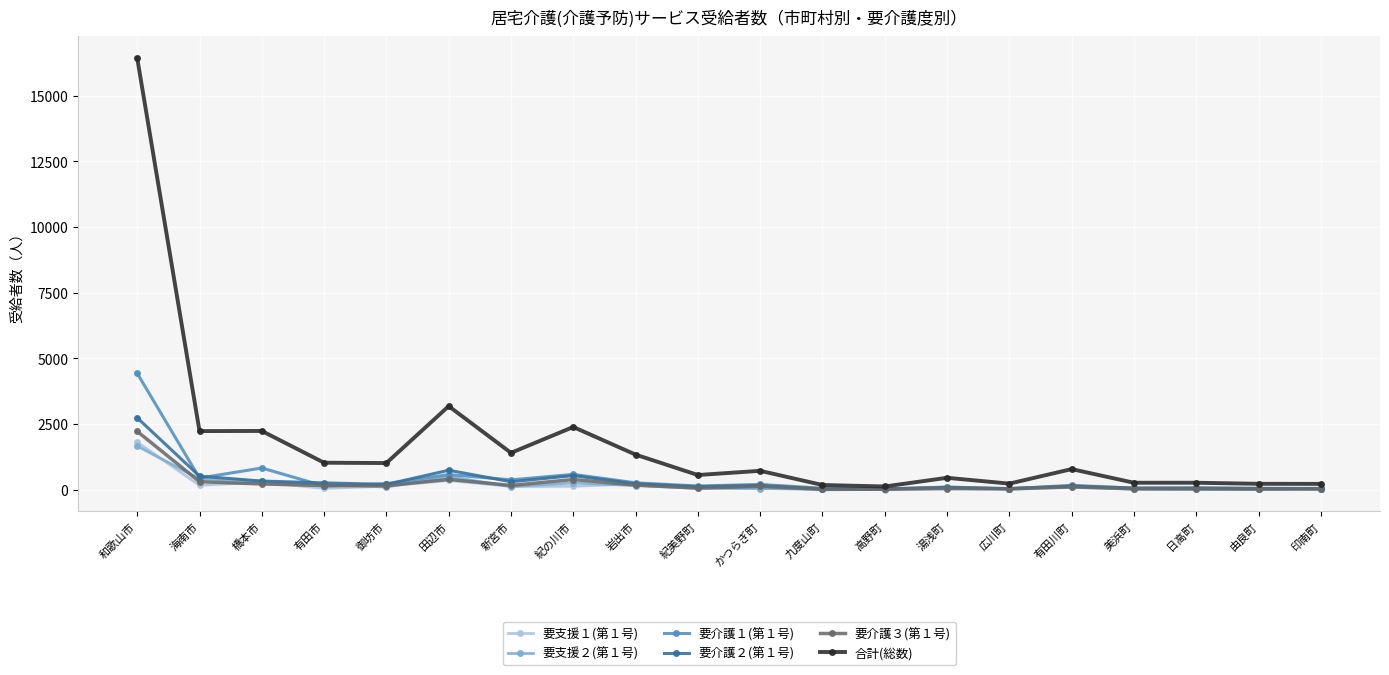

What is the label of the 15th point from the right?

田辺市